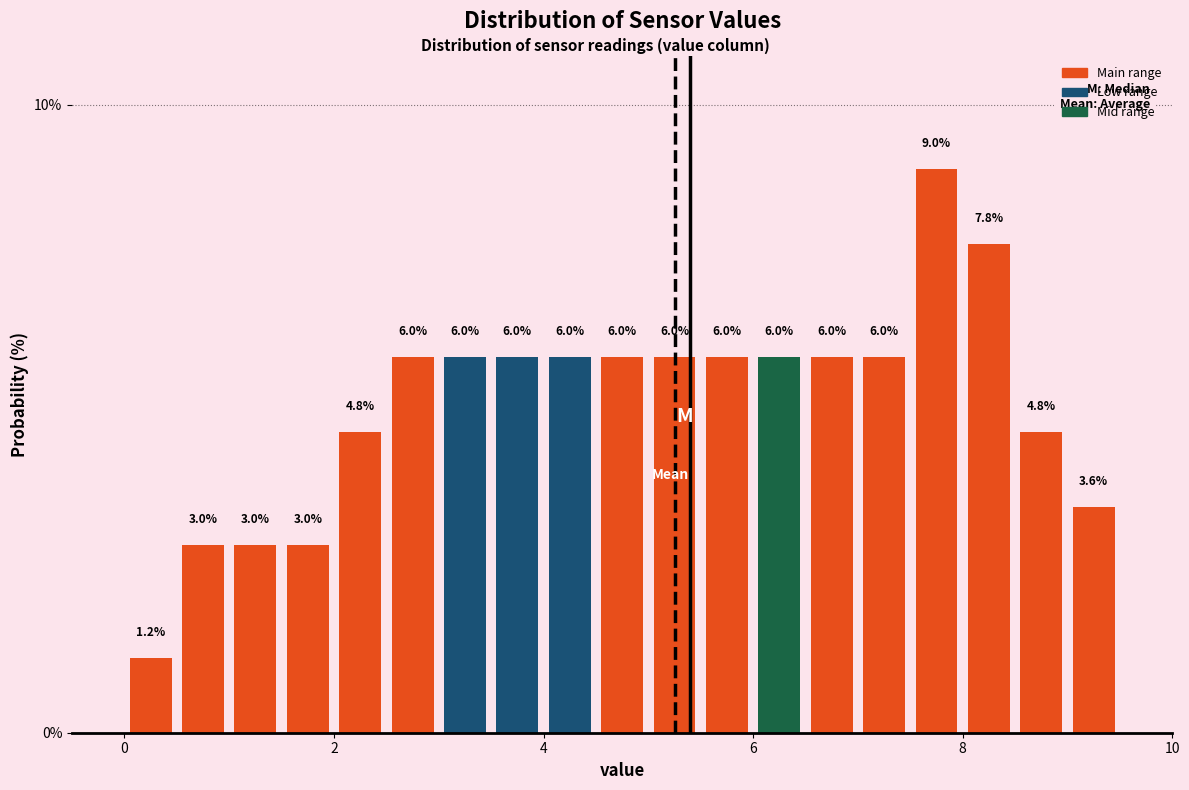

Read against the x-axis, roughly where is the centre of the tallest bar?

7.8